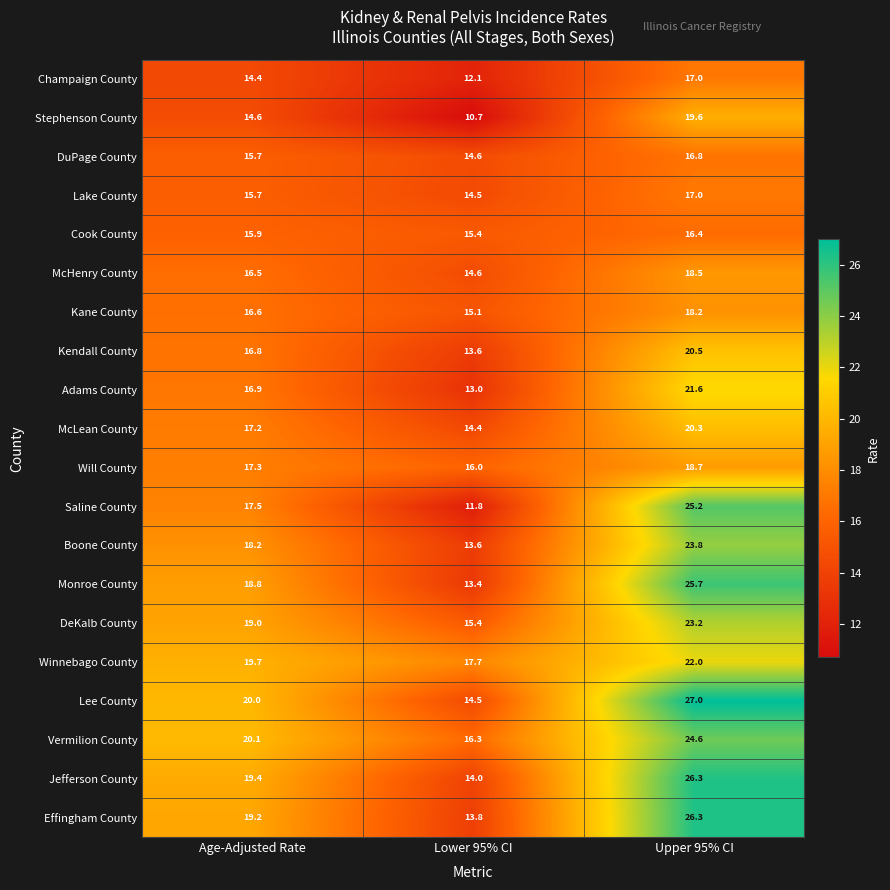

Which series has the widest spread of values?

Saline County